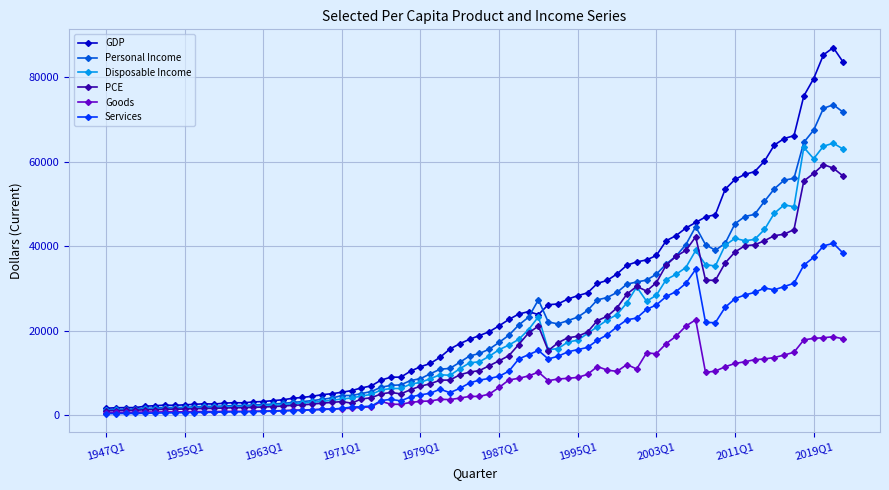

Which series has the widest spread of values?

GDP